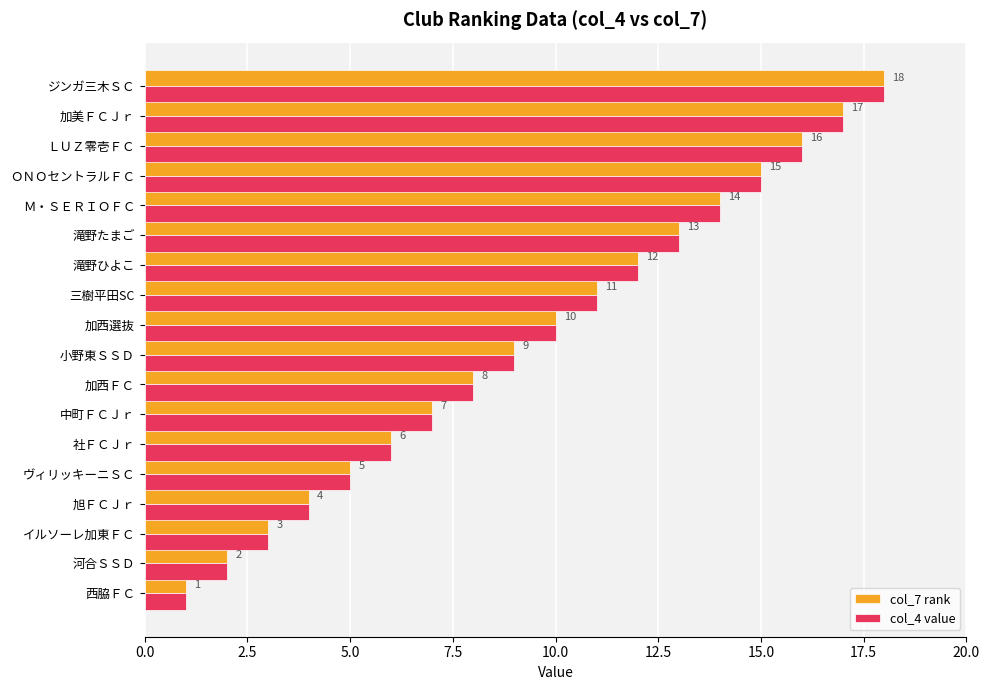

How many data points does each series have?

18